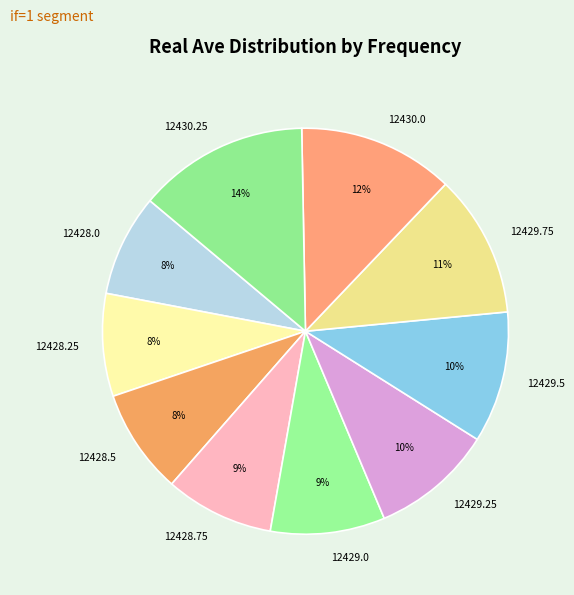

To the nearest percent, what is the average slice percentage?

10%